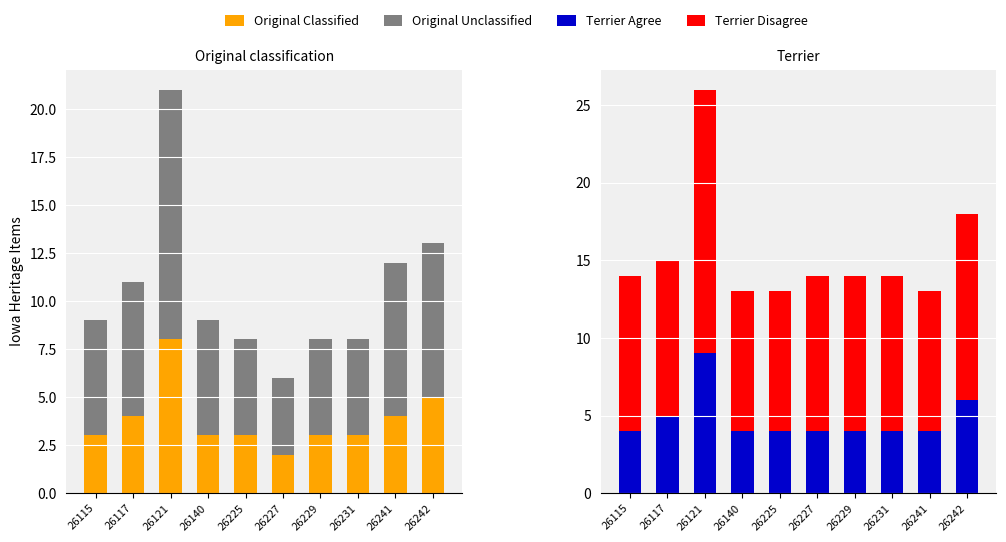

How many data points in Terrier Agree are above 4?

3